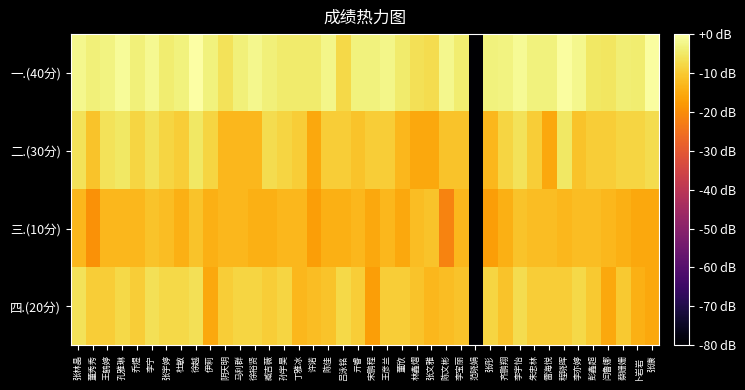

List the series in order of their peak value, highest first.

一.(40分), 二.(30分), 四.(20分), 三.(10分)